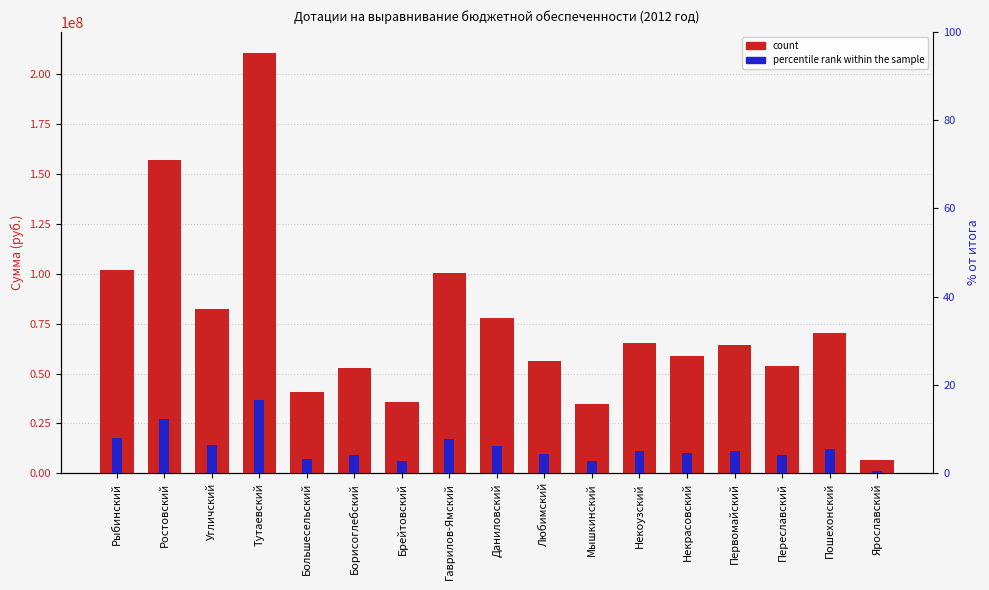

Where is count nearest to the value 108621000?

Рыбинский